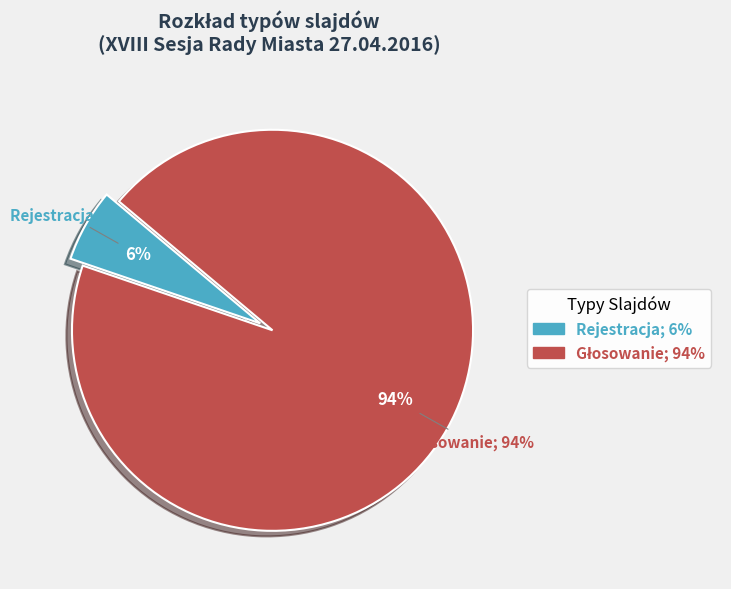

What portion of the pie excludes Rejestracja?

94.1%